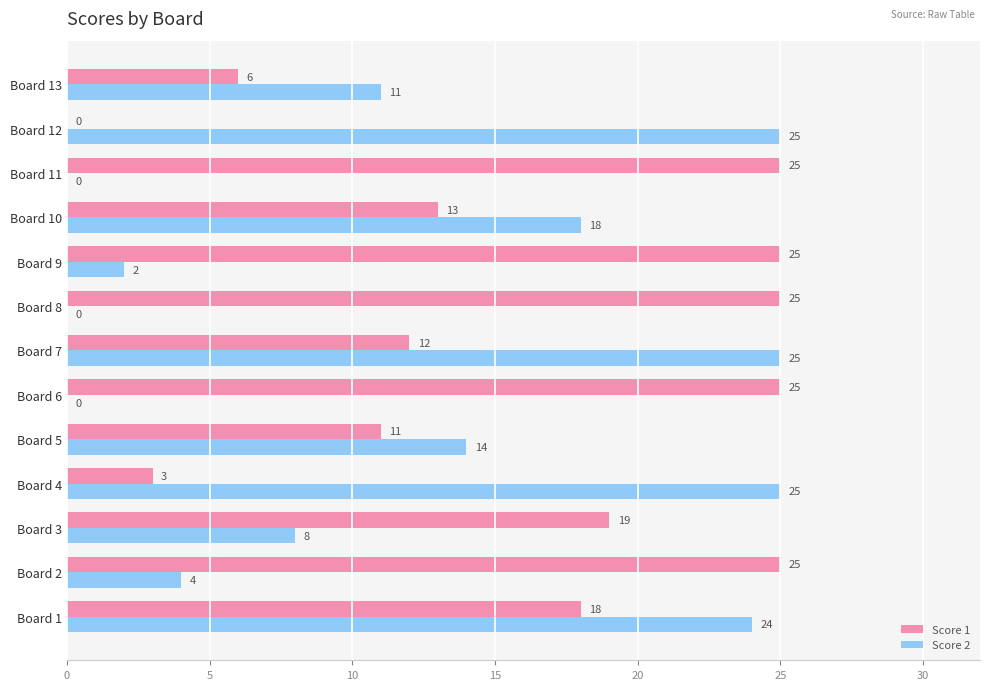

What is the sum of the Score 2 values at Board 4 and Board 5?

39